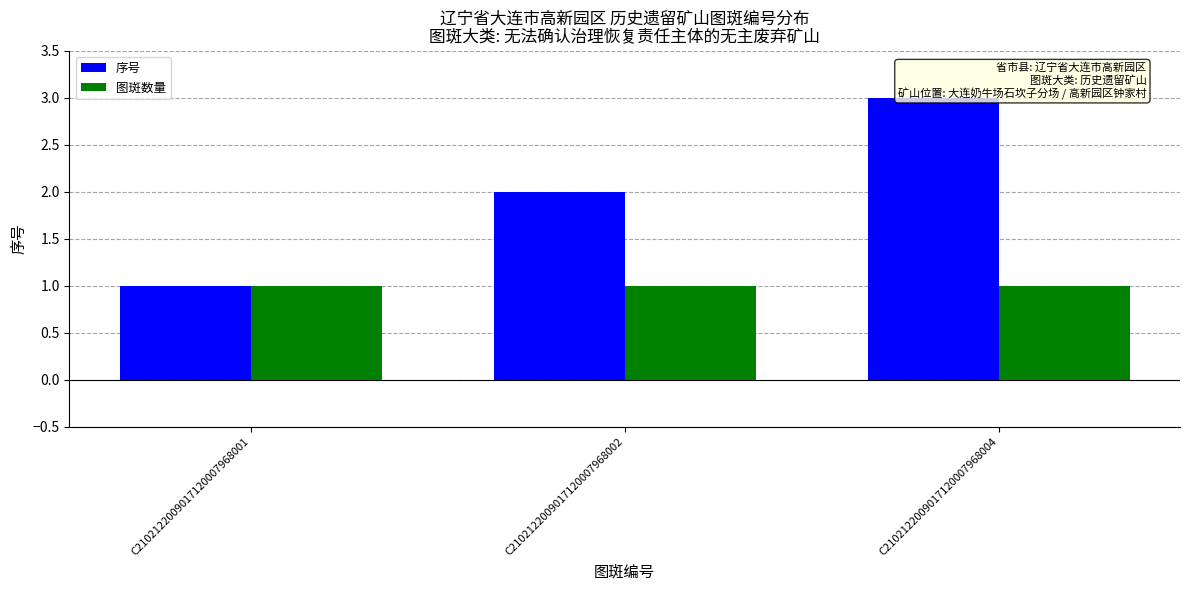

How many data points does each series have?

3